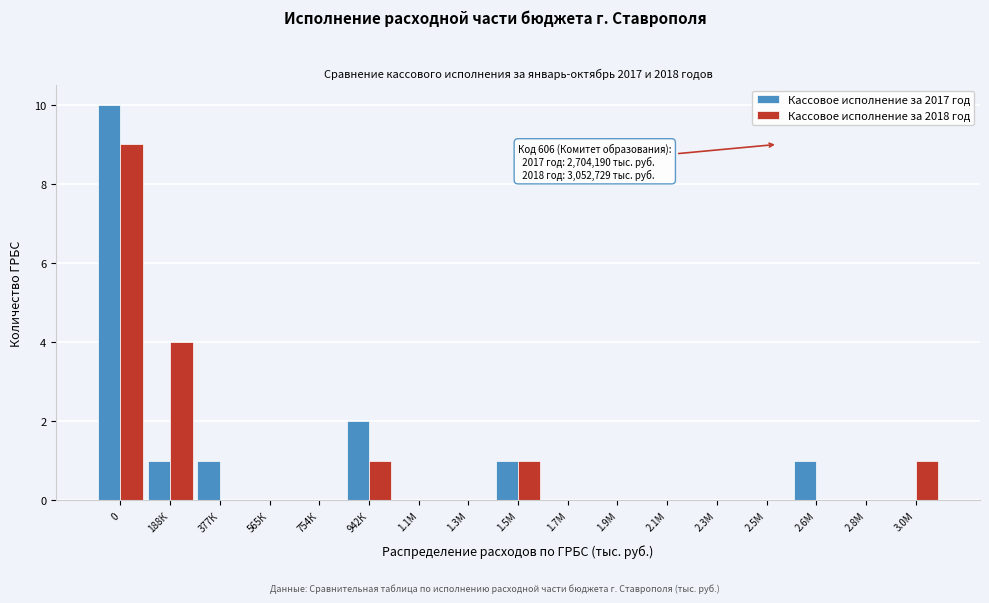

At which label is Кассовое исполнение за 2017 год closest to 5?

942К